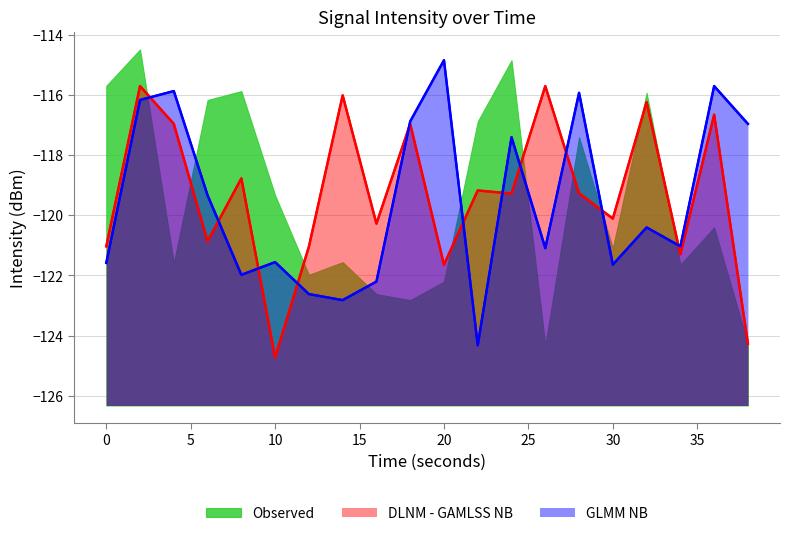

Which category has the highest value in the DLNM - GAMLSS NB series?

2